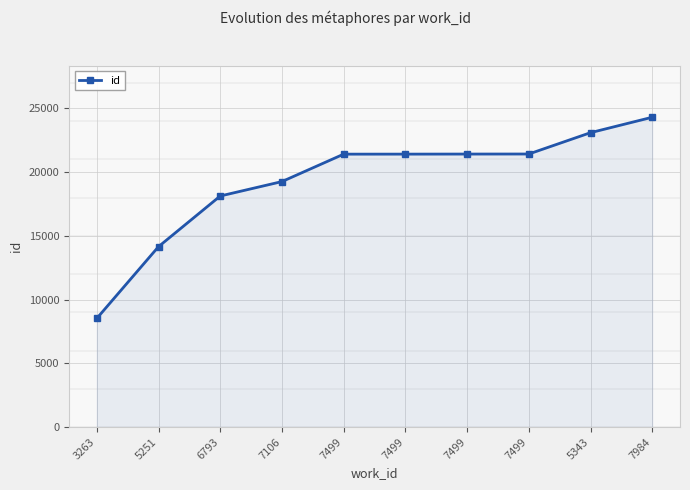

Rank the categories by value from highest to lowest.

7984, 5343, 7499, 7499, 7499, 7499, 7106, 6793, 5251, 3263